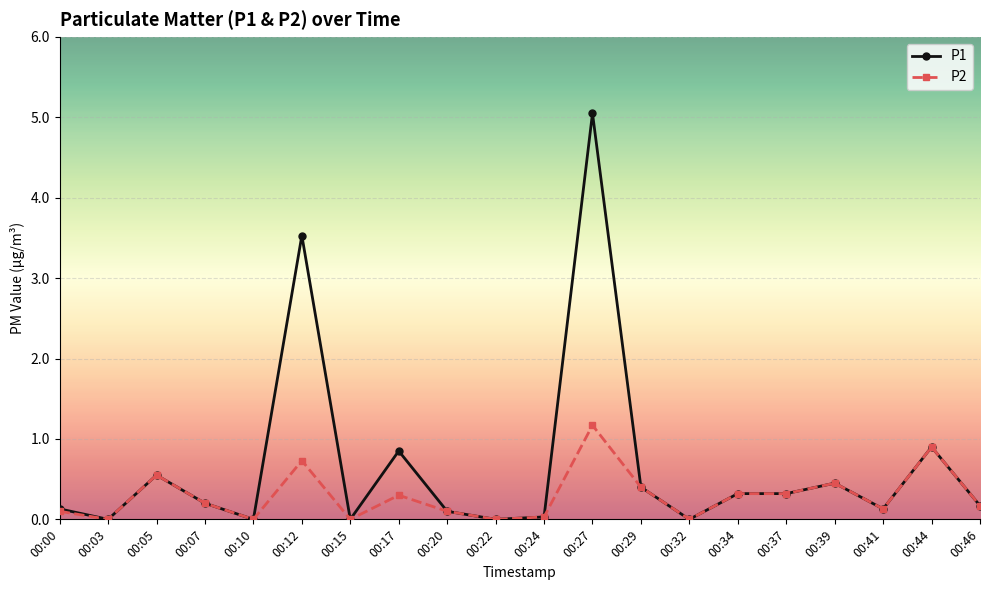

What is the total value across all series at 00:12?

4.3